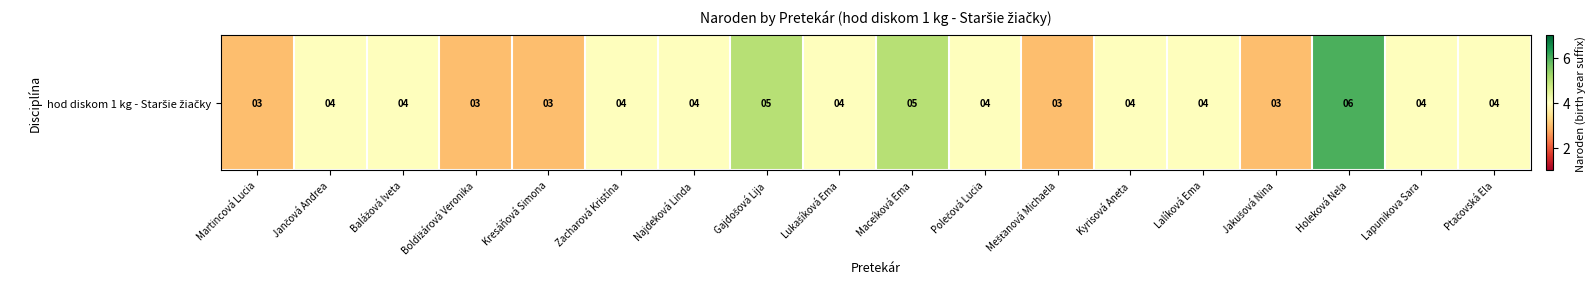

List the labels in order of value, largest first.

Holeková Nela, Gajdošová Lija, Maceíková Ema, Jančová Andrea, Balážová Iveta, Zacharová Kristína, Najdeková Linda, Lukašíková Ema, Polečová Lucia, Kyrisová Aneta, Lalíková Ema, Lapunikova Sara, Ptačovská Ela, Martincová Lucia, Boldižárová Veronika, Kresáňová Simona, Mešťanová Michaela, Jakušová Nina